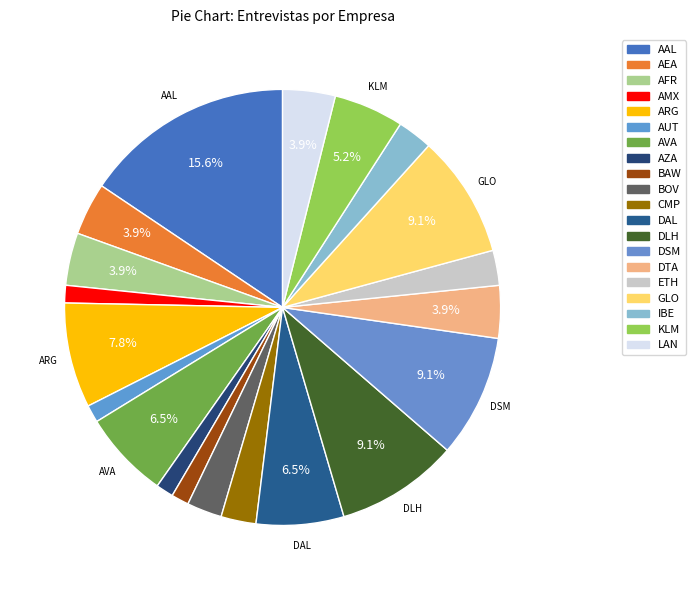

Is there a majority slice in this chart?

No